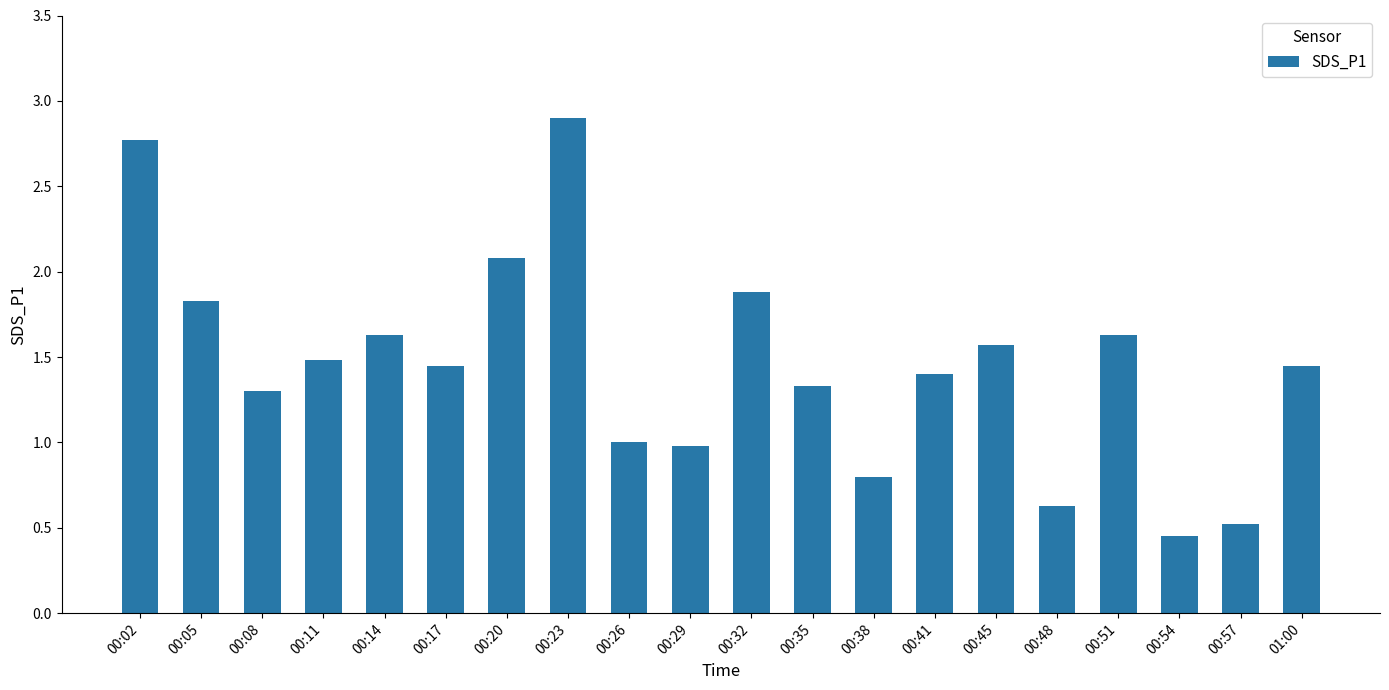

What is the change in value from 00:02 to 00:17?

-1.3